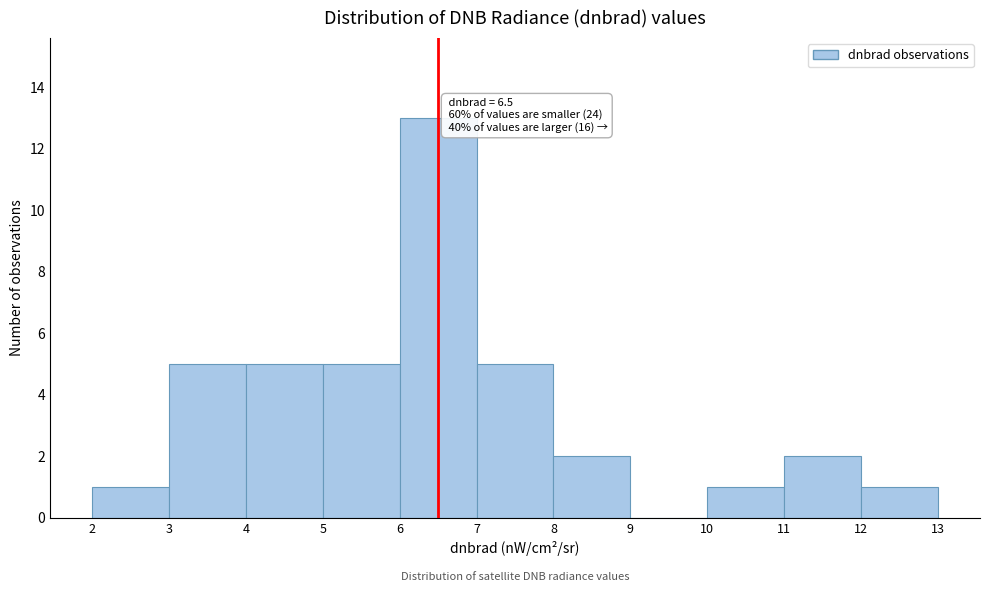

Which range on the x-axis has the tallest bar?

6 to 7